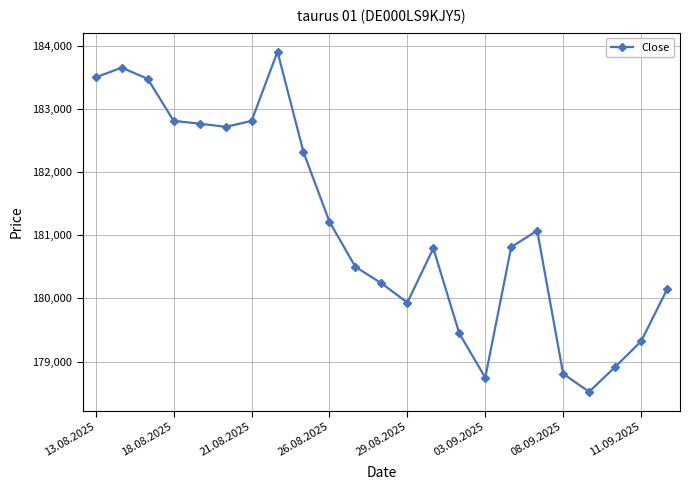

What is the value of the 3rd point from the left?

183478